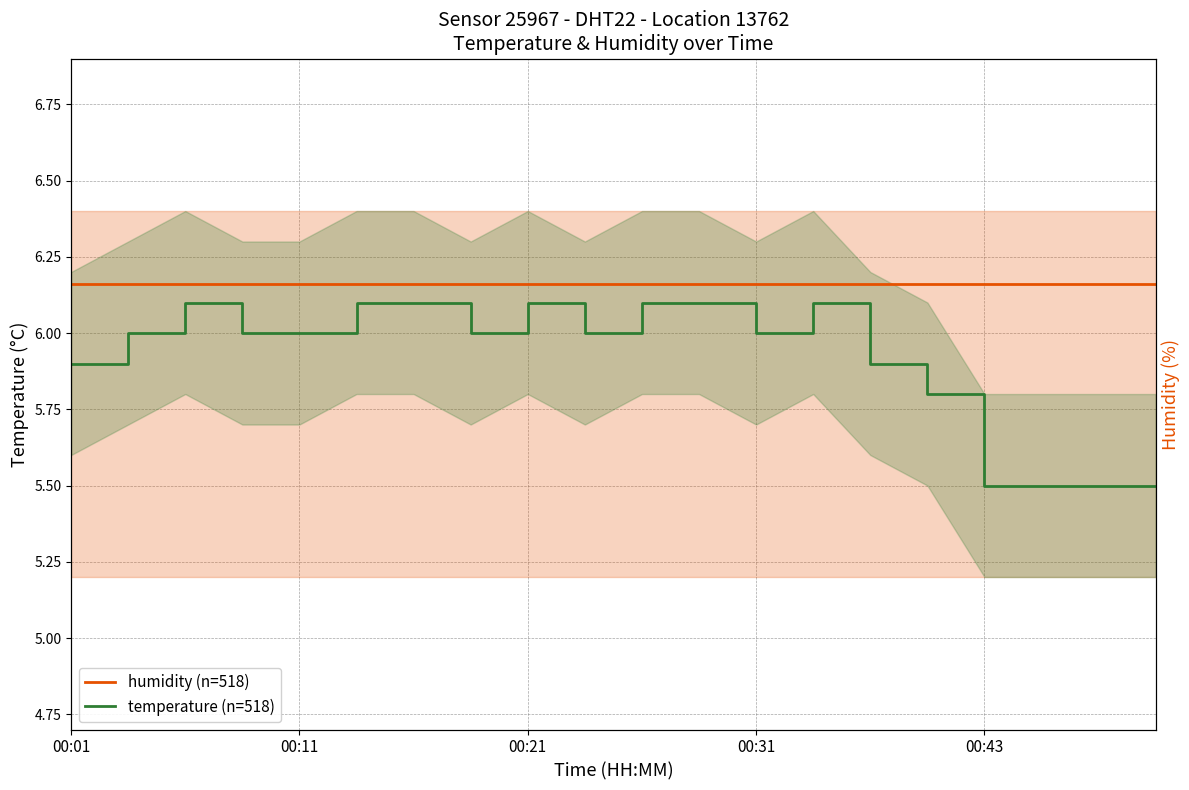

Reading left to right, list all the values displayed in this chart.

humidity (n=518): 6.2	6.2	6.2	6.2	6.2	6.2	6.2	6.2	6.2	6.2	6.2	6.2	6.2	6.2	6.2	6.2	6.2	6.2	6.2	6.2
temperature (n=518): 5.9	6.0	6.1	6.0	6.0	6.1	6.1	6.0	6.1	6.0	6.1	6.1	6.0	6.1	5.9	5.8	5.5	5.5	5.5	5.5